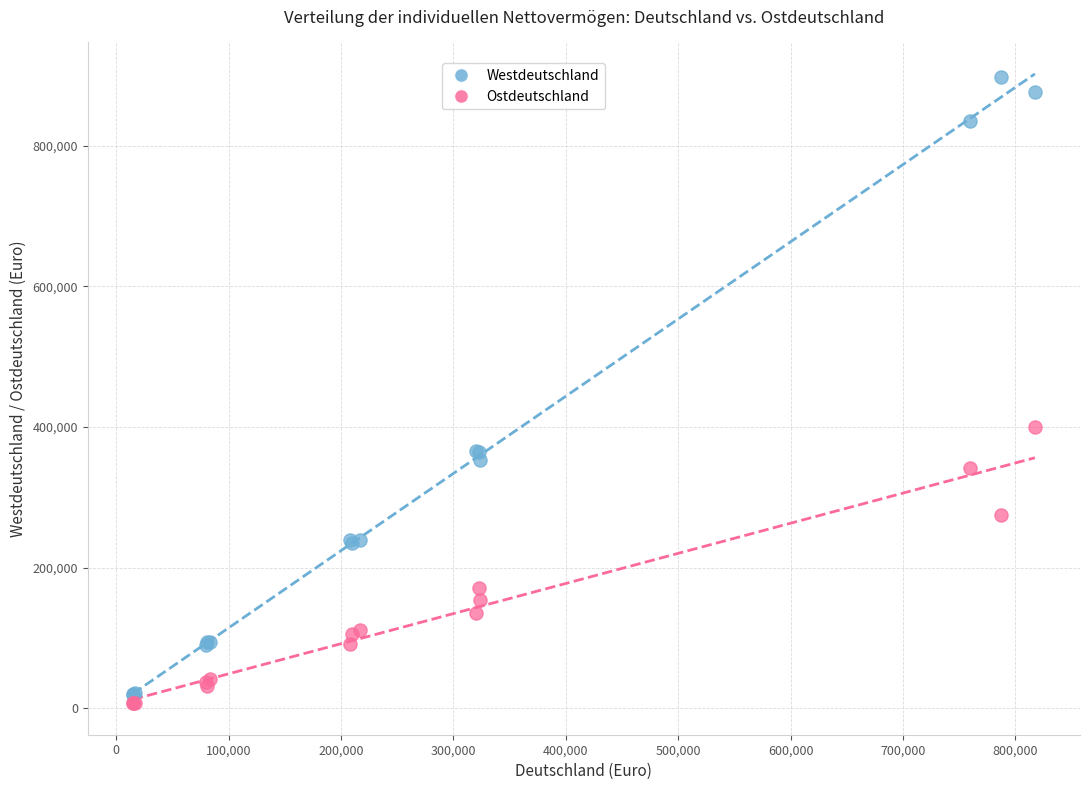

Which series has the widest spread of Y values?

Westdeutschland